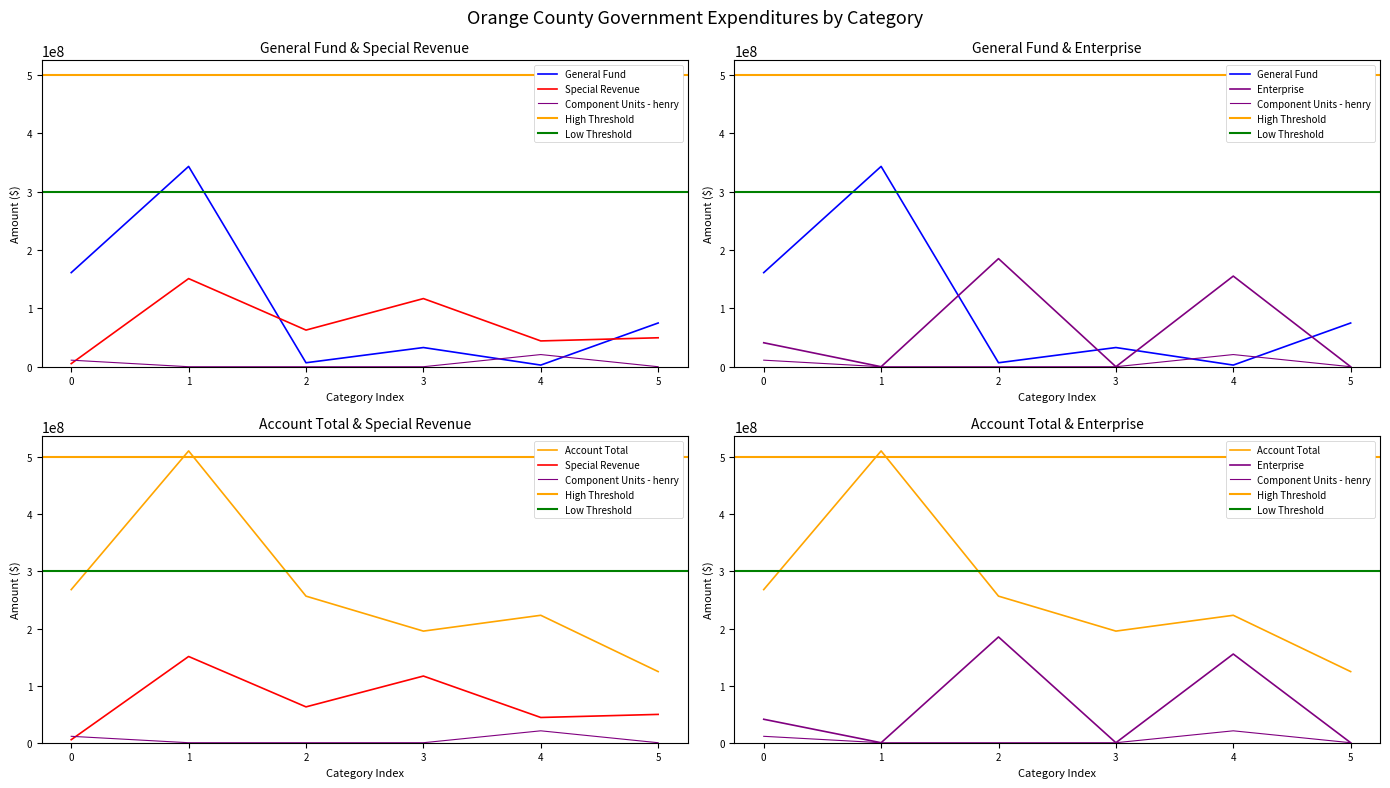

The value of General Fund at 0 is 61428069. True or false?

False